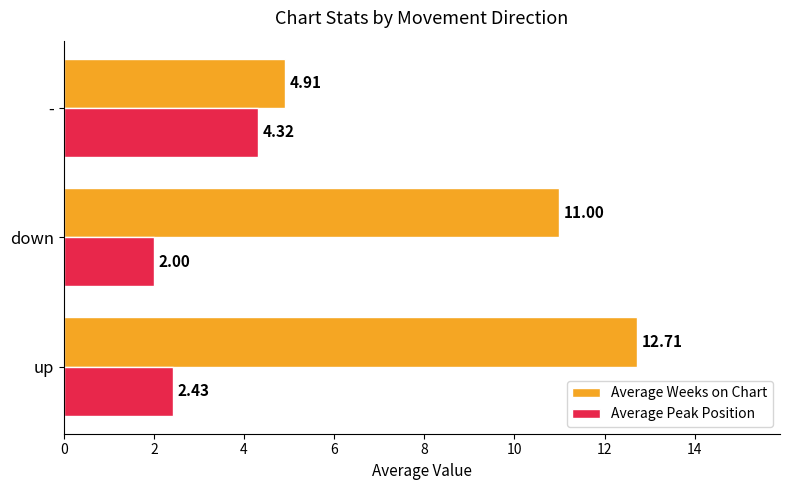

Is the value of Average Peak Position at up greater than the value of Average Weeks on Chart at down?

No